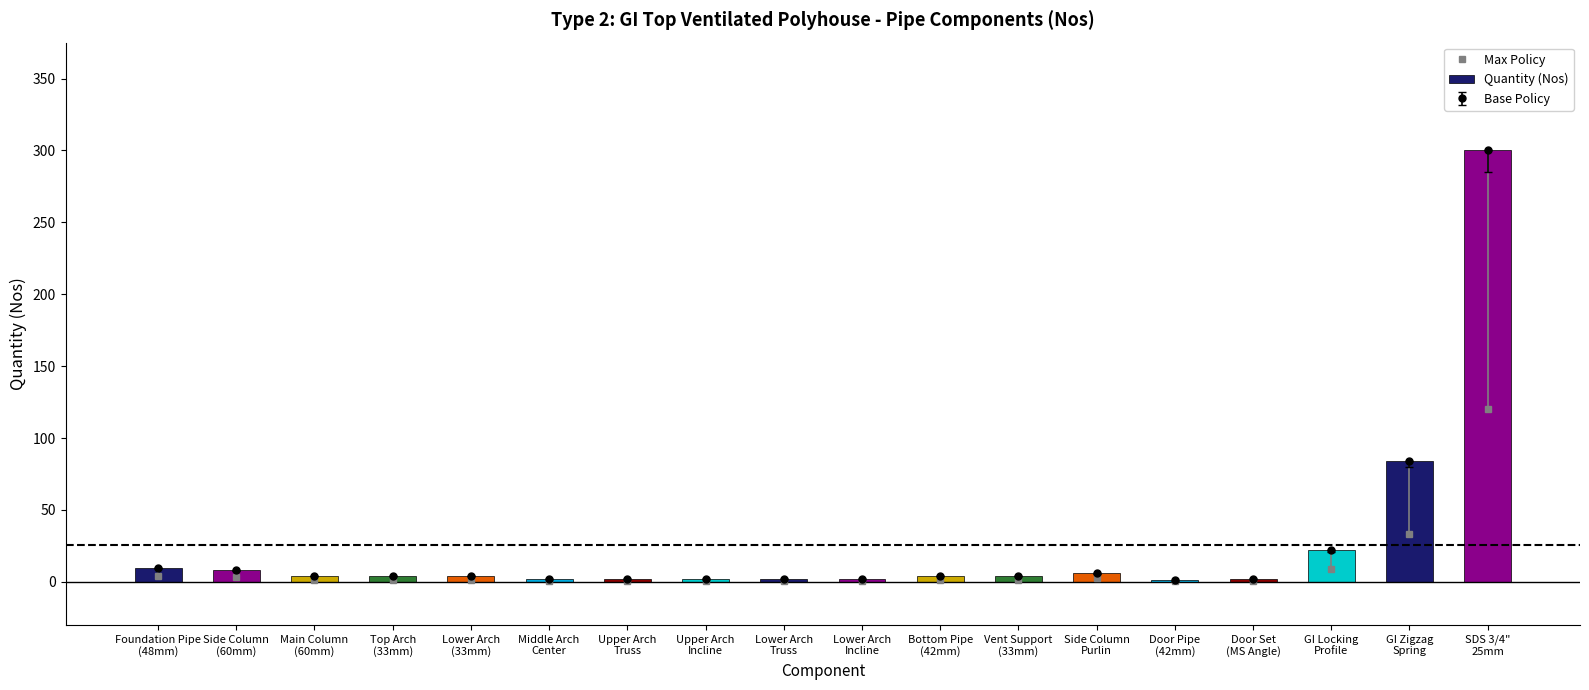

Reading right to left, transcribe all the data shown in this chart.

Max Policy: SDS 3/4"
25mm=120.0	GI Zigzag
Spring=33.6	GI Locking
Profile=8.8	Door Set
(MS Angle)=0.8	Door Pipe
(42mm)=0.4	Side Column
Purlin=2.4	Vent Support
(33mm)=1.6	Bottom Pipe
(42mm)=1.6	Lower Arch
Incline=0.8	Lower Arch
Truss=0.8	Upper Arch
Incline=0.8	Upper Arch
Truss=0.8	Middle Arch
Center=0.8	Lower Arch
(33mm)=1.6	Top Arch
(33mm)=1.6	Main Column
(60mm)=1.6	Side Column
(60mm)=3.2	Foundation Pipe
(48mm)=4.0
Quantity (Nos): SDS 3/4"
25mm=300.0	GI Zigzag
Spring=84.0	GI Locking
Profile=22.0	Door Set
(MS Angle)=2.0	Door Pipe
(42mm)=1.0	Side Column
Purlin=6.0	Vent Support
(33mm)=4.0	Bottom Pipe
(42mm)=4.0	Lower Arch
Incline=2.0	Lower Arch
Truss=2.0	Upper Arch
Incline=2.0	Upper Arch
Truss=2.0	Middle Arch
Center=2.0	Lower Arch
(33mm)=4.0	Top Arch
(33mm)=4.0	Main Column
(60mm)=4.0	Side Column
(60mm)=8.0	Foundation Pipe
(48mm)=10.0